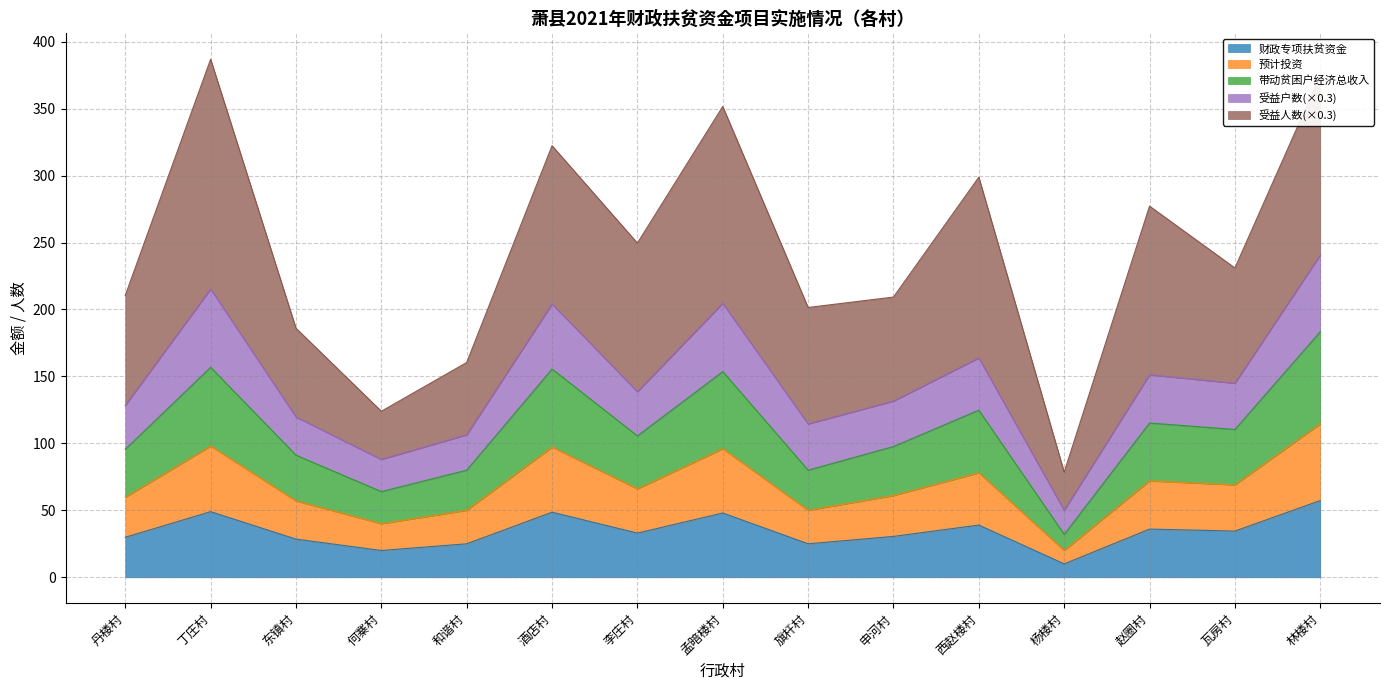

Where is the first local minimum for 财政专项扶贫资金?

何寨村